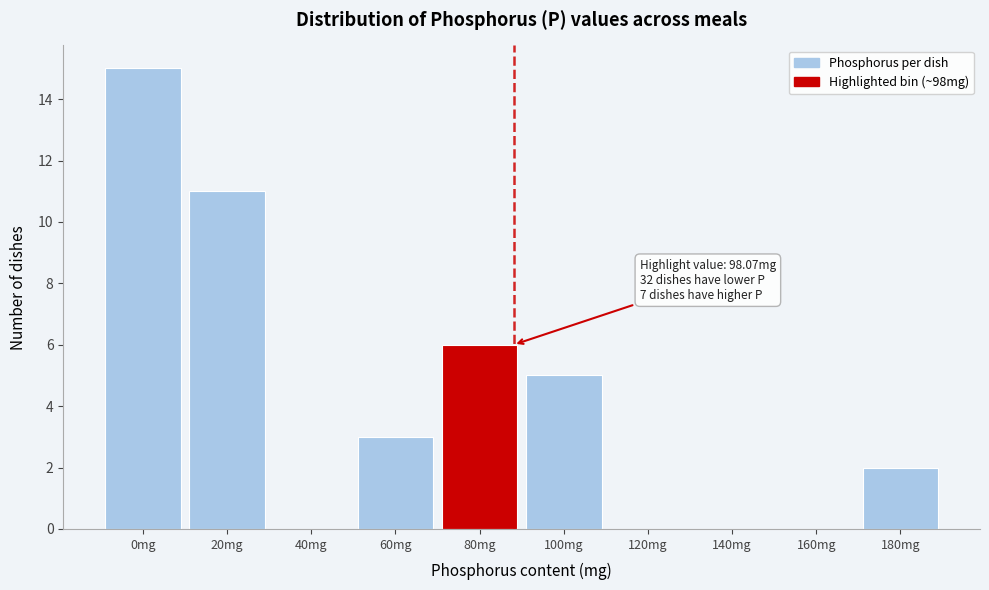

Reading left to right, transcribe all the data shown in this chart.

0mg=15	20mg=11	40mg=0	60mg=3	80mg=6	100mg=5	120mg=0	140mg=0	160mg=0	180mg=2